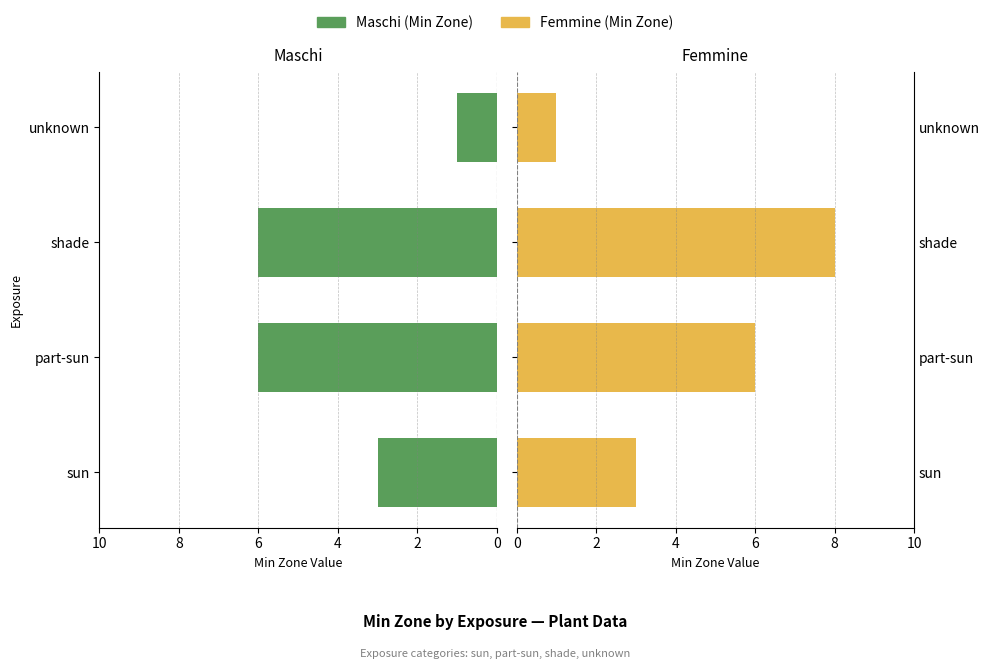

What is the highest value of the Femmine (Min Zone) series?

8